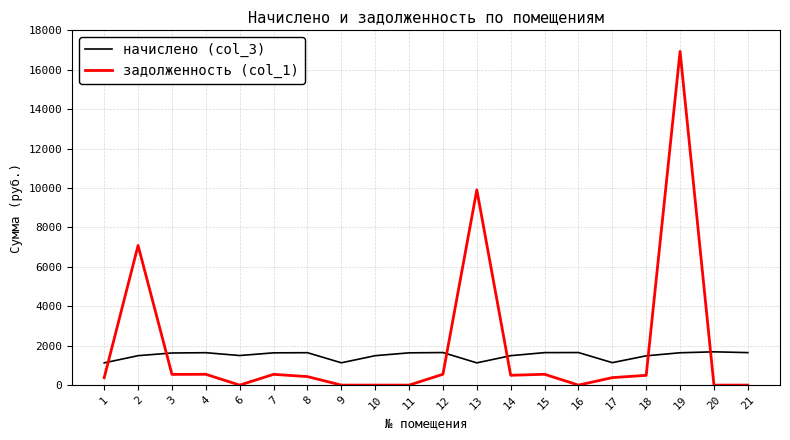

At 20, list the series in order from smallest to largest.

задолженность (col_1), начислено (col_3)